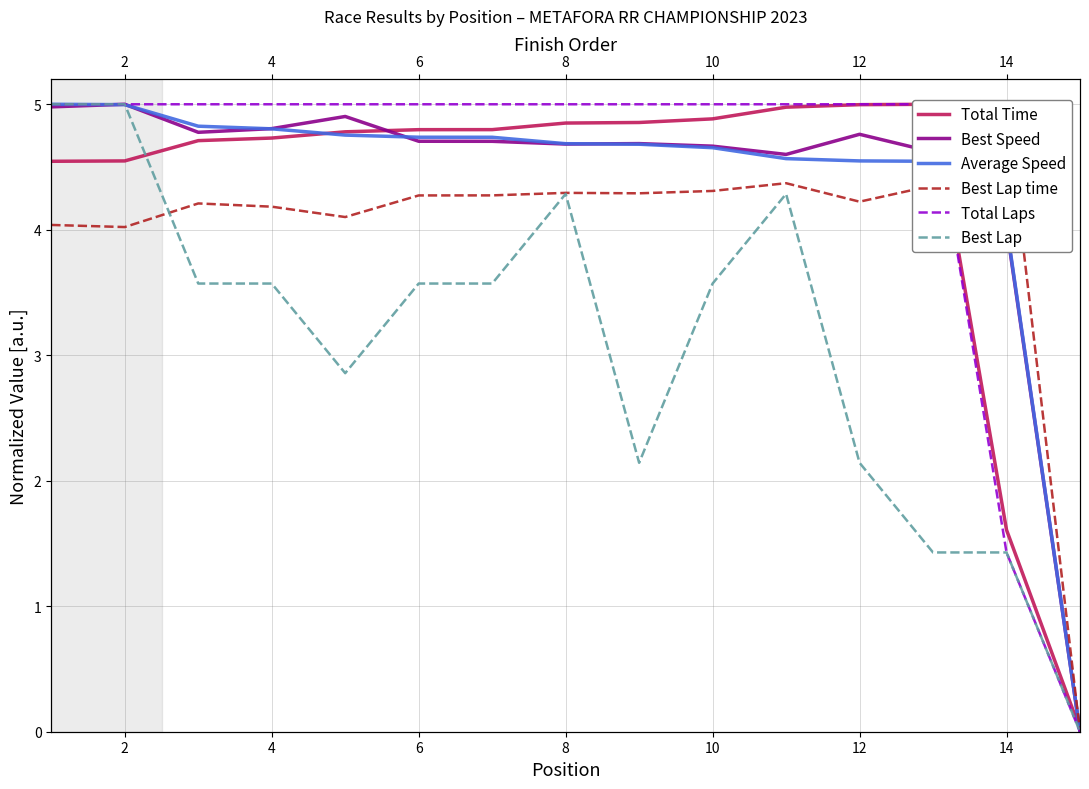

Which series changed the most between 6 and 12?

Best Lap